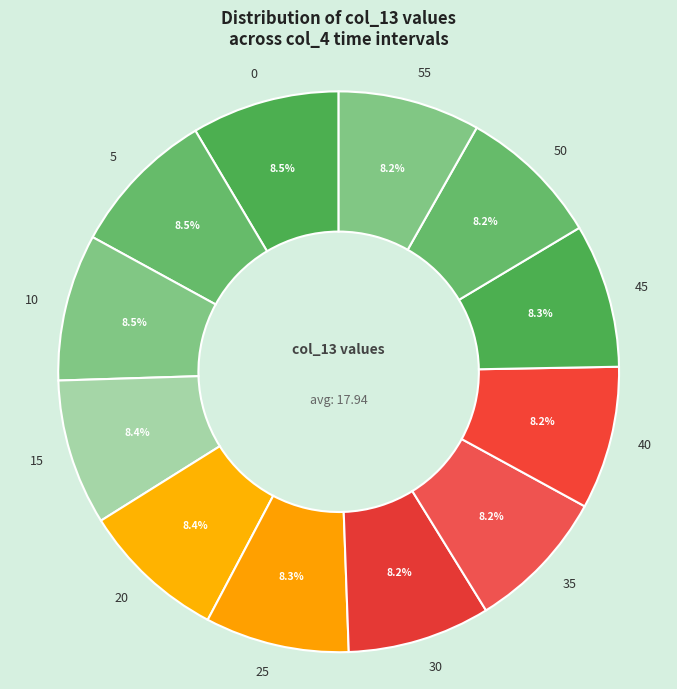

To the nearest percent, what is the combined percentage of 30 and 5?

17%